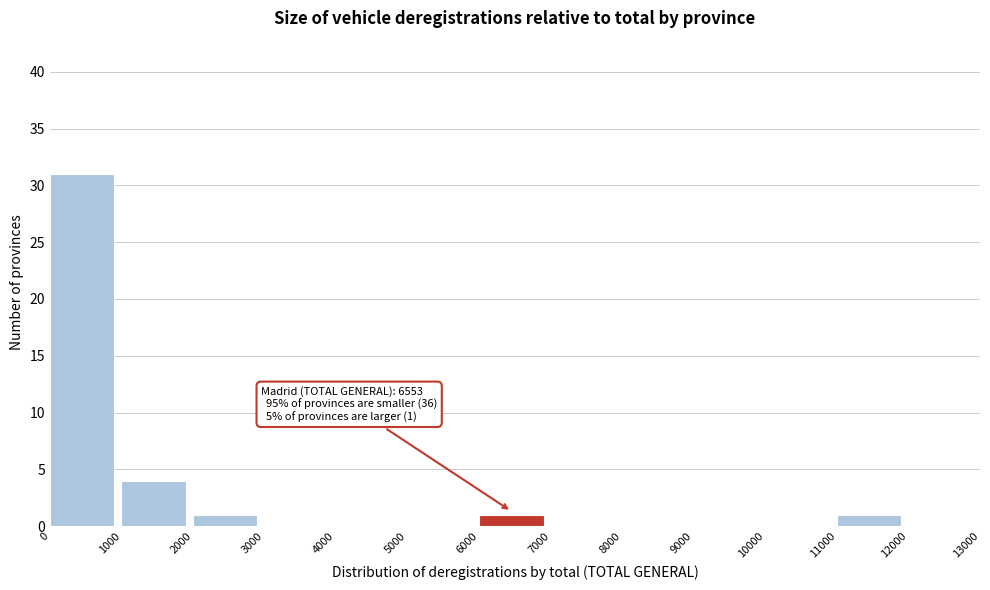

Over which range of the x-axis is the bar tallest?

0 to 1000